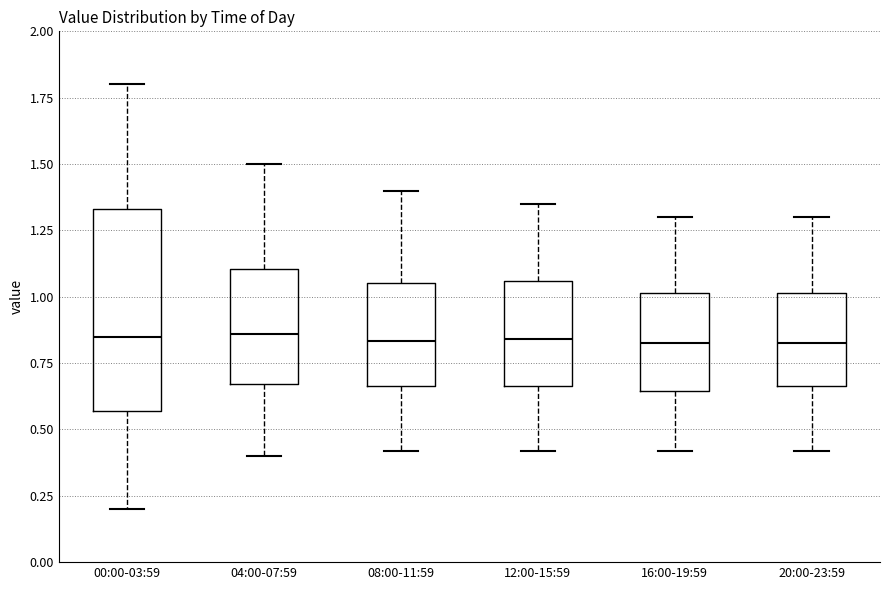

Which box is the tallest, from its lower edge to its upper edge?

00:00-03:59